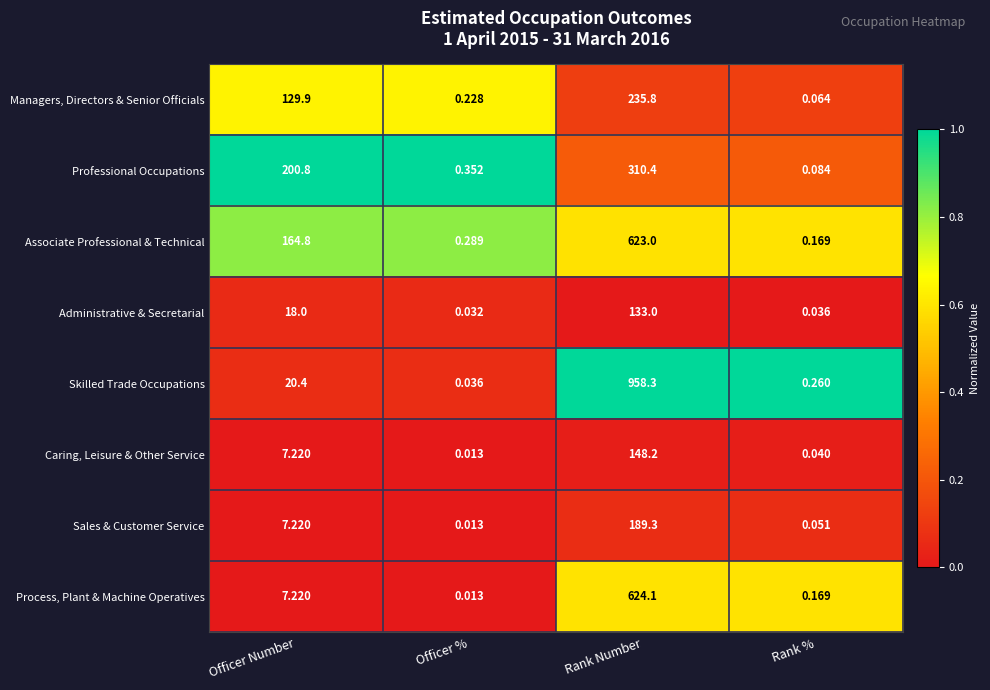

Rank the categories by Associate Professional & Technical value from highest to lowest.

Rank Number, Officer Number, Officer %, Rank %